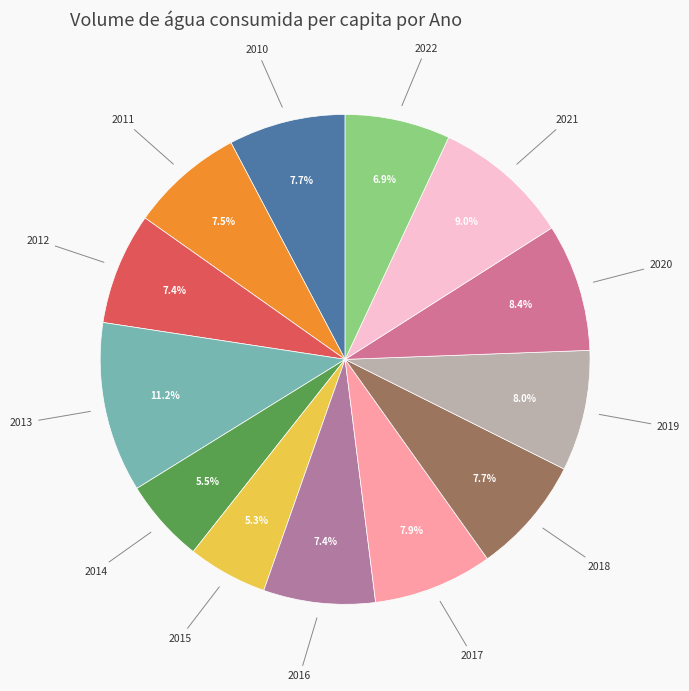

What percentage do 2013 and 2012 together represent?

18.6%